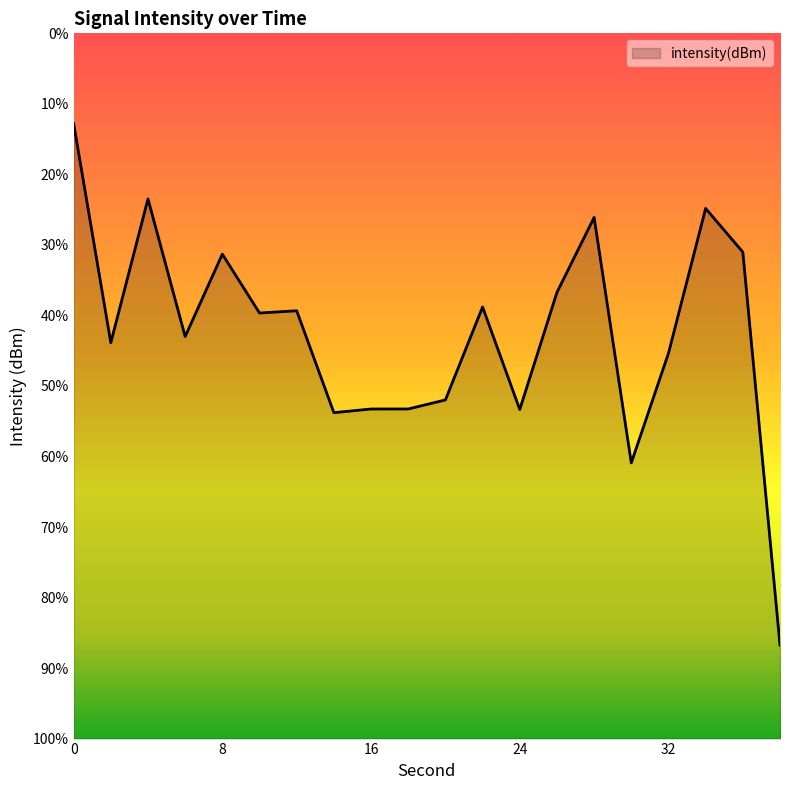

Reading left to right, extract all data points from this chart.

0=-110.8	2=-124.7	4=-115.6	6=-124.3	8=-119.1	10=-122.8	12=-122.7	14=-129.2	16=-129.0	18=-129.0	20=-128.4	22=-122.5	24=-129.0	26=-121.5	28=-116.7	30=-132.4	32=-125.4	34=-116.2	36=-119.0	38=-144.0